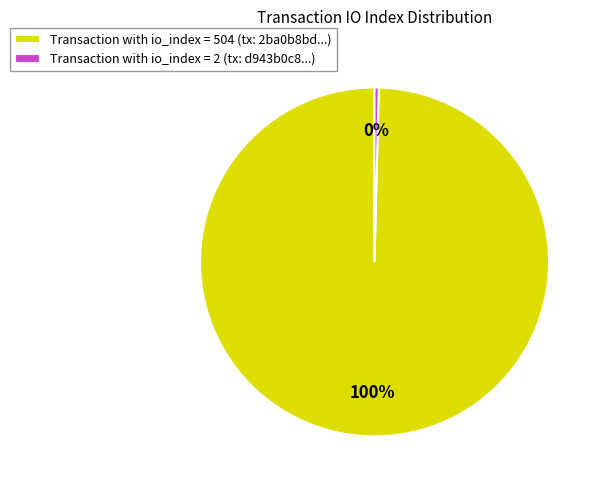

Which has a higher value, Transaction with io_index = 2 (tx: d943b0c8...) or Transaction with io_index = 504 (tx: 2ba0b8bd...)?

Transaction with io_index = 504 (tx: 2ba0b8bd...)